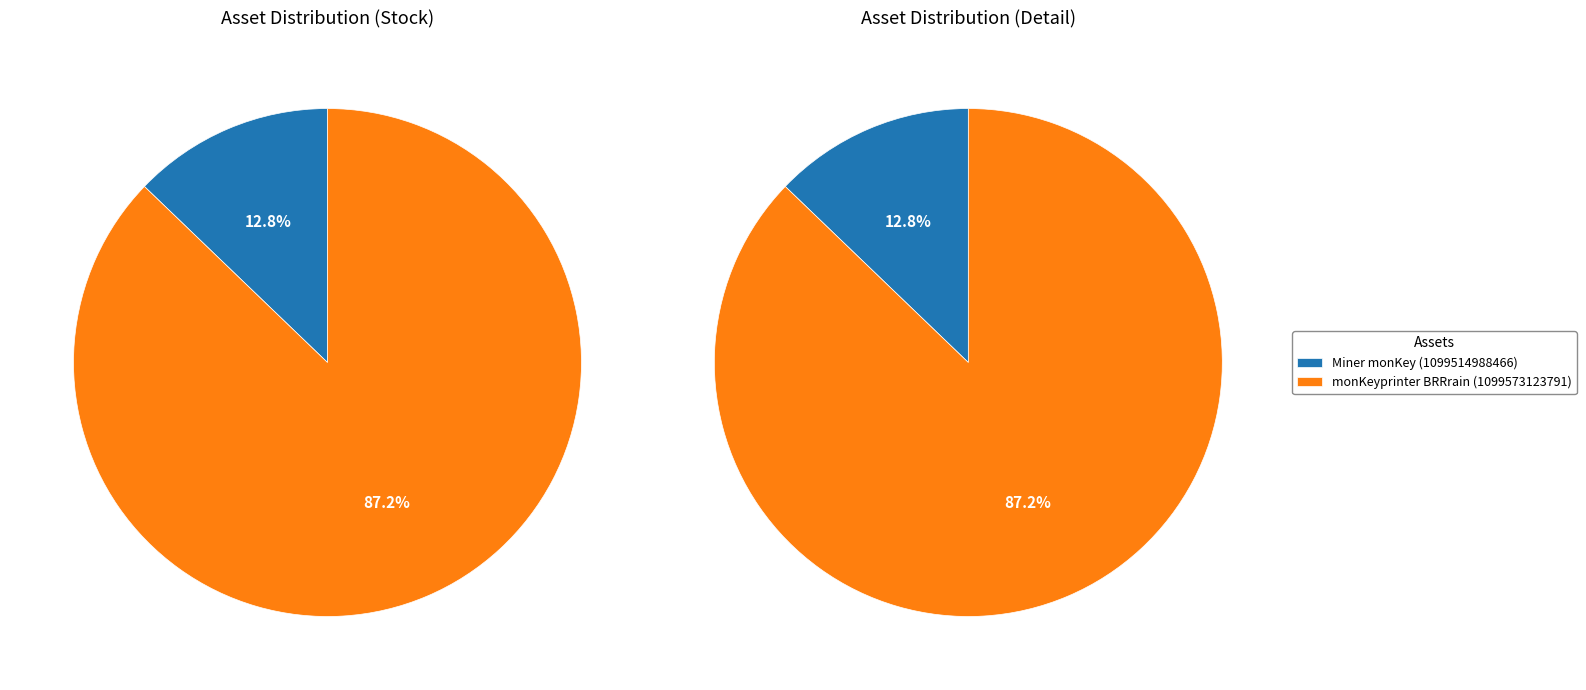

How many segments does this pie chart have?

2